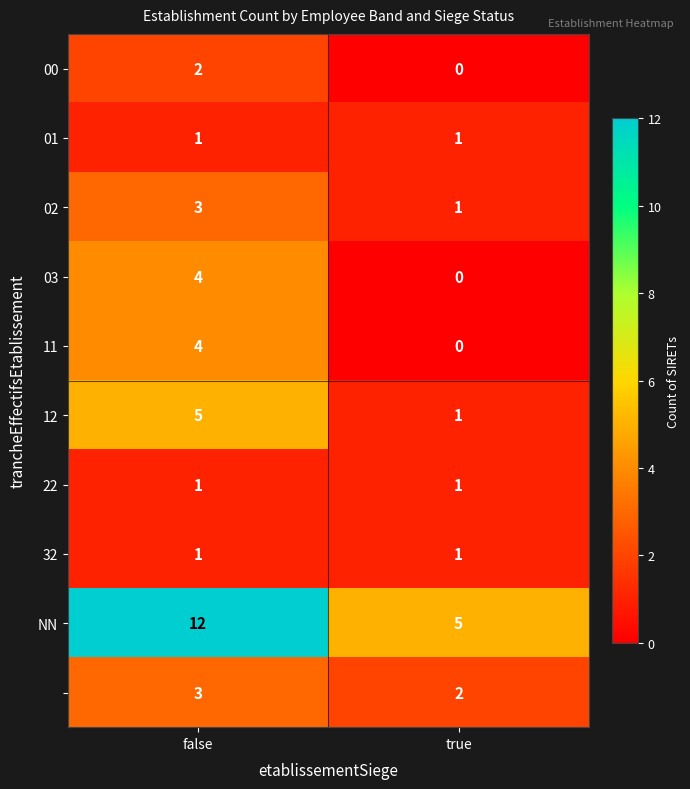

Which label corresponds to the largest value in the chart?

false